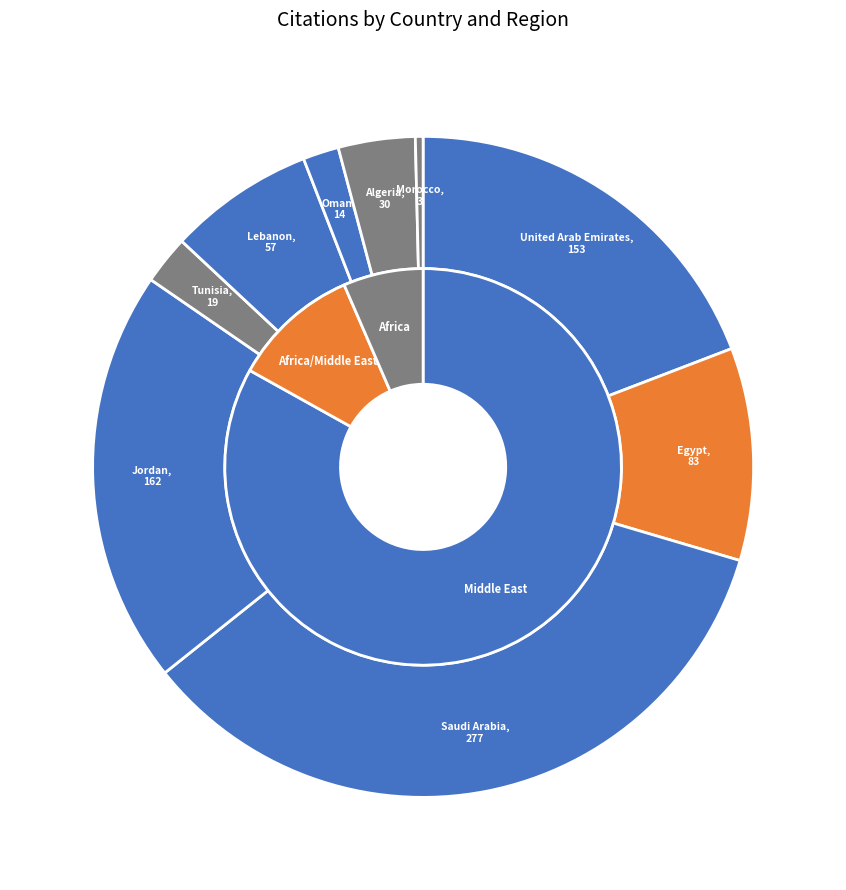

How many slices are in this pie chart?

9